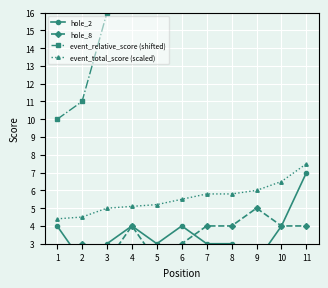

What is the difference between the maximum and minimum values in the hole_8 series?

3.0